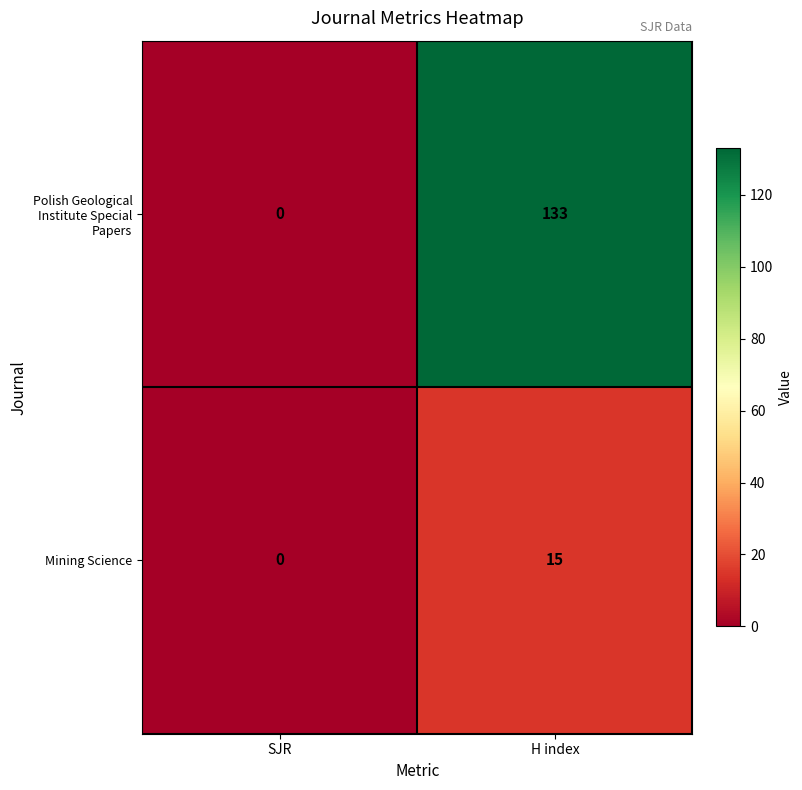

Rank the series by their maximum value, from lowest to highest.

Mining Science, Polish Geological Institute Special Papers